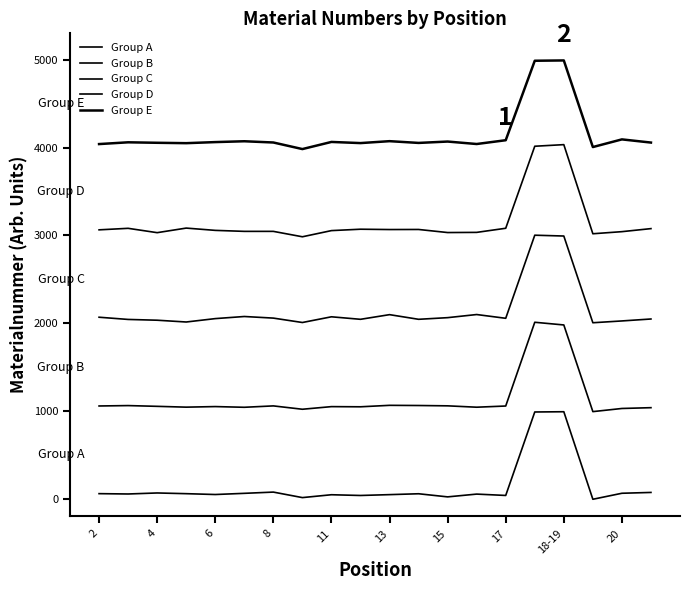

How many values in Group A are below zero?

1